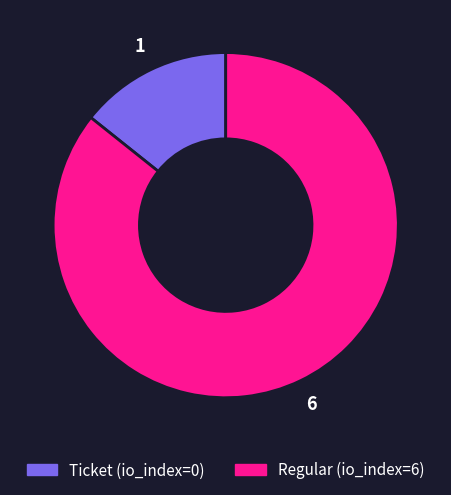

How many slices are in this pie chart?

2